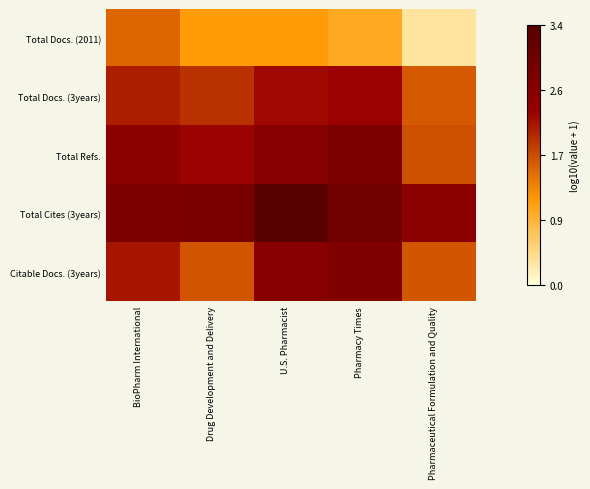

Which has a higher value, Pharmaceutical Formulation and Quality or BioPharm International?

BioPharm International